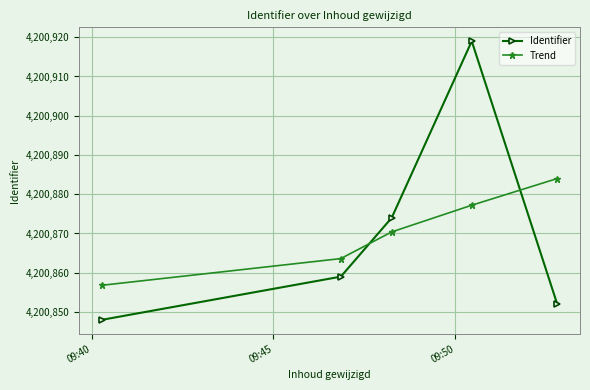

Reading left to right, what are all the values shown in this chart?

Identifier: 4200848.0	4200859.0	4200874.0	4200919.0	4200852.0
Trend: 4200856.8	4200863.6	4200870.4	4200877.2	4200884.0